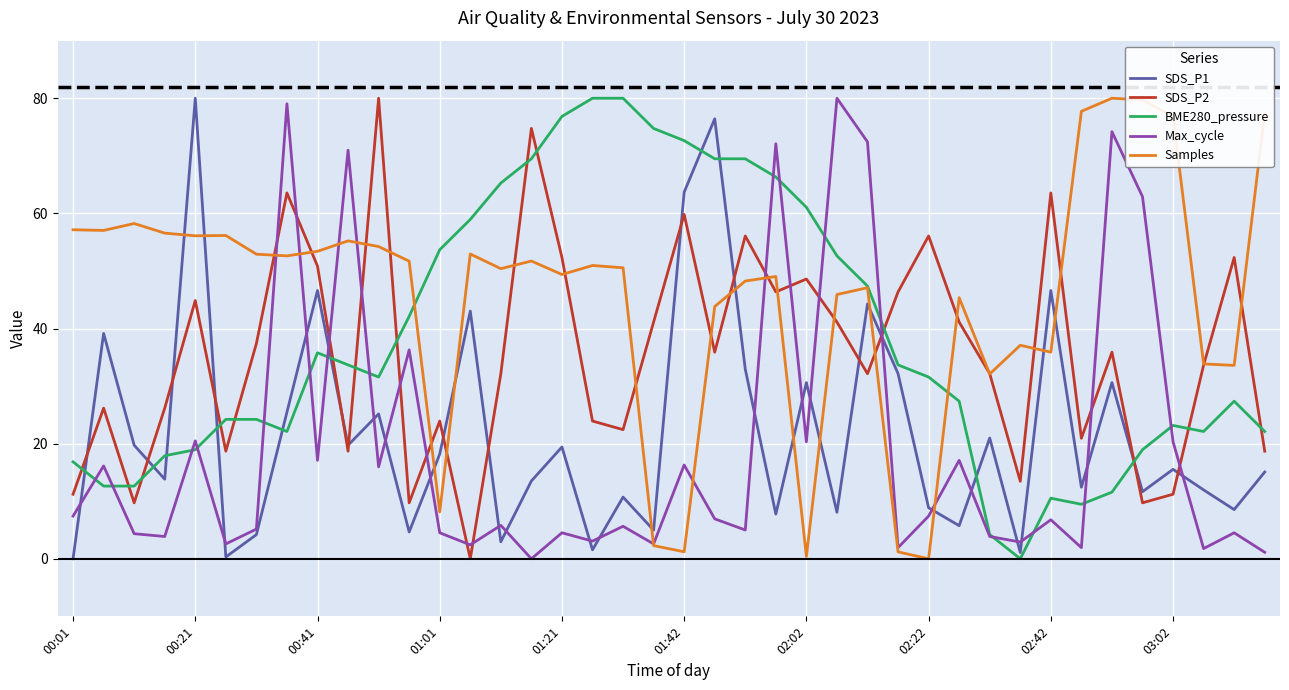

What is the greatest value displayed?

80.0